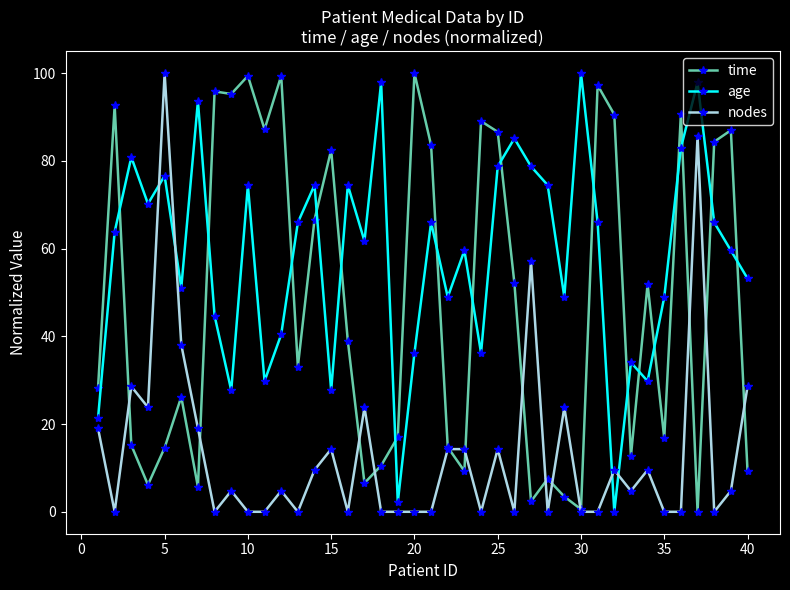

List the series in order of their overall mean, highest first.

age, time, nodes